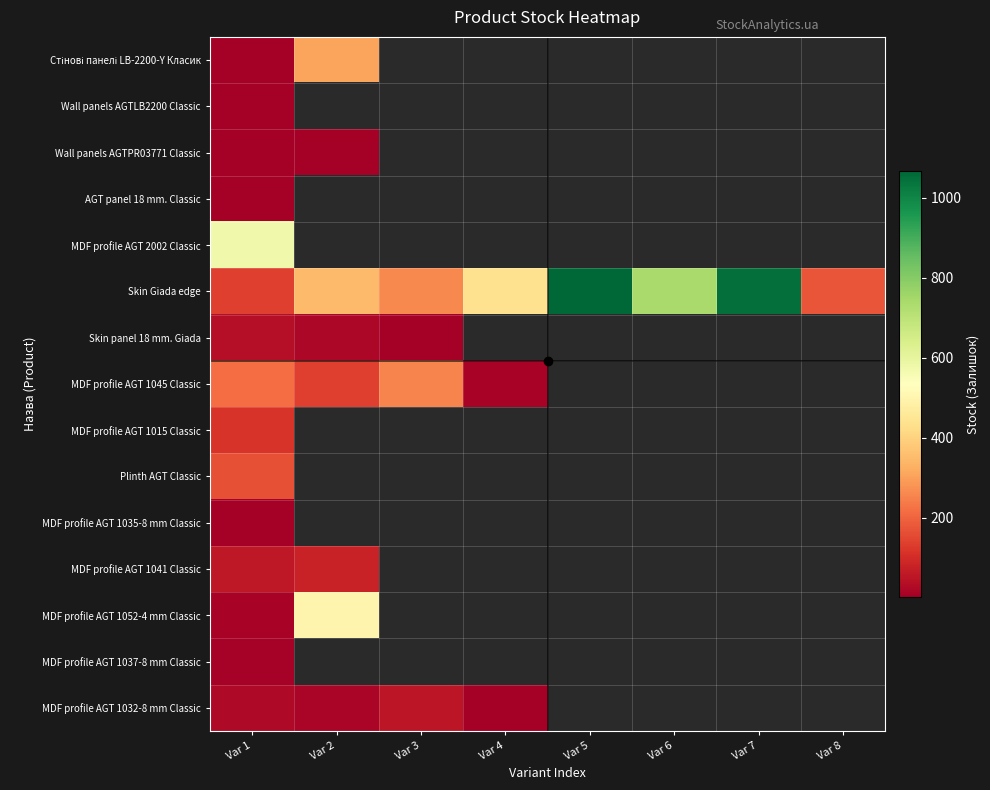

What is the approximate value of Skin Giada edge at Var 1?

139.0